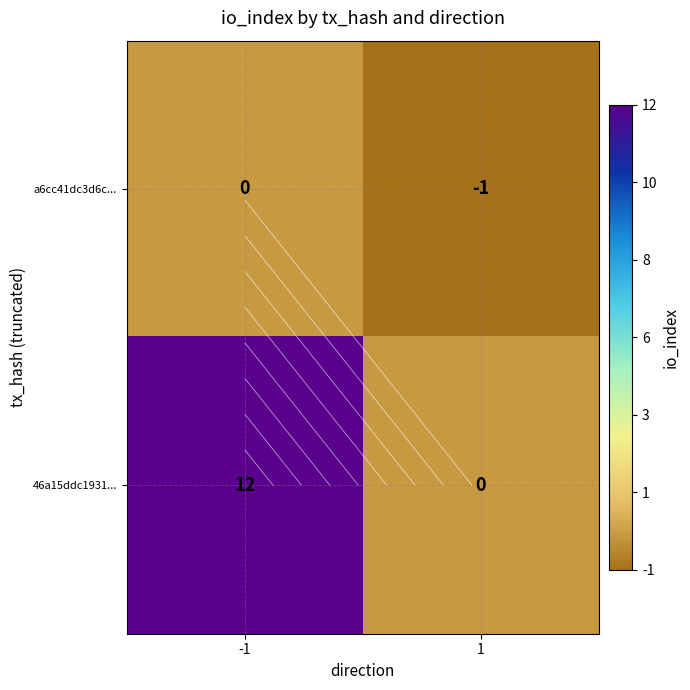

The 46a15ddc1931... series shows 21 at -1. True or false?

False